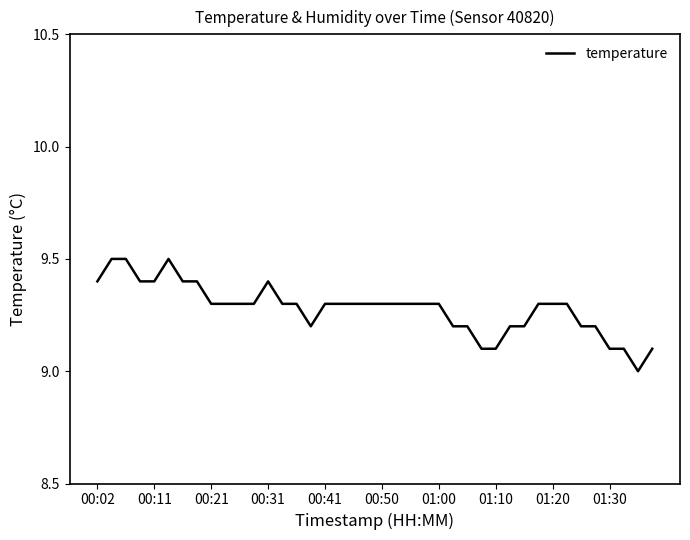

What is the greatest value displayed?

9.5